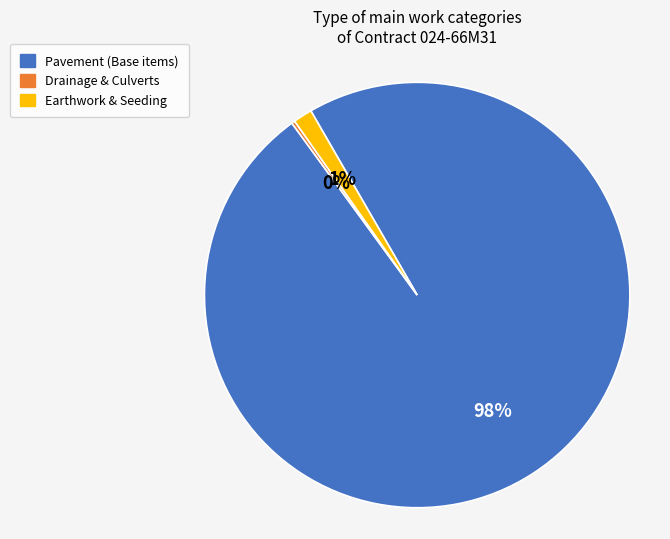

True or false: Pavement (Base items) accounts for 85% of the total.

False